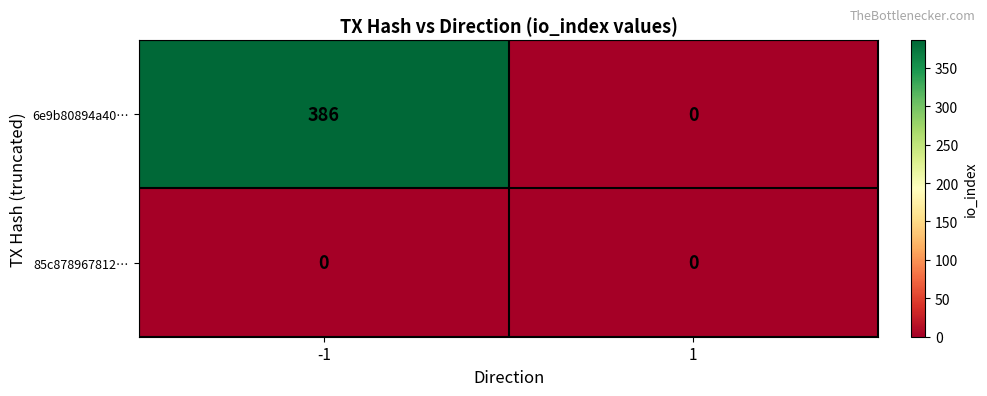

At how many categories does at least one series exceed 324?

1